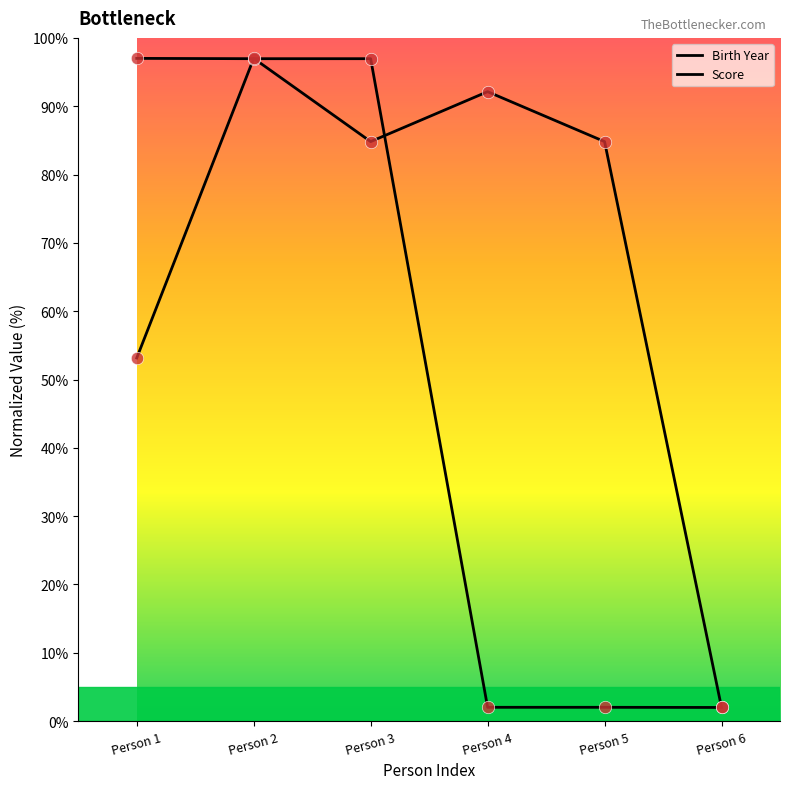

Which series has the largest total across all categories?

Birth Year